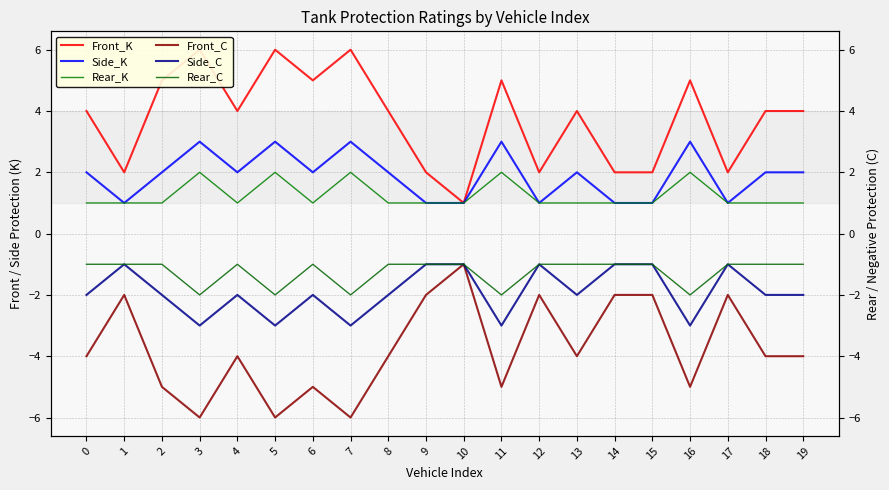

Rank the series by their maximum value, from lowest to highest.

Front_C, Side_C, Rear_C, Rear_K, Side_K, Front_K